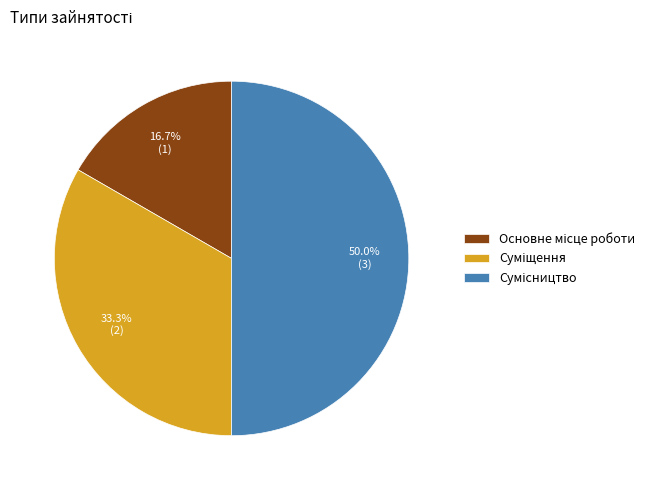

Rank the categories by value from highest to lowest.

Сумісництво, Суміщення, Основне місце роботи